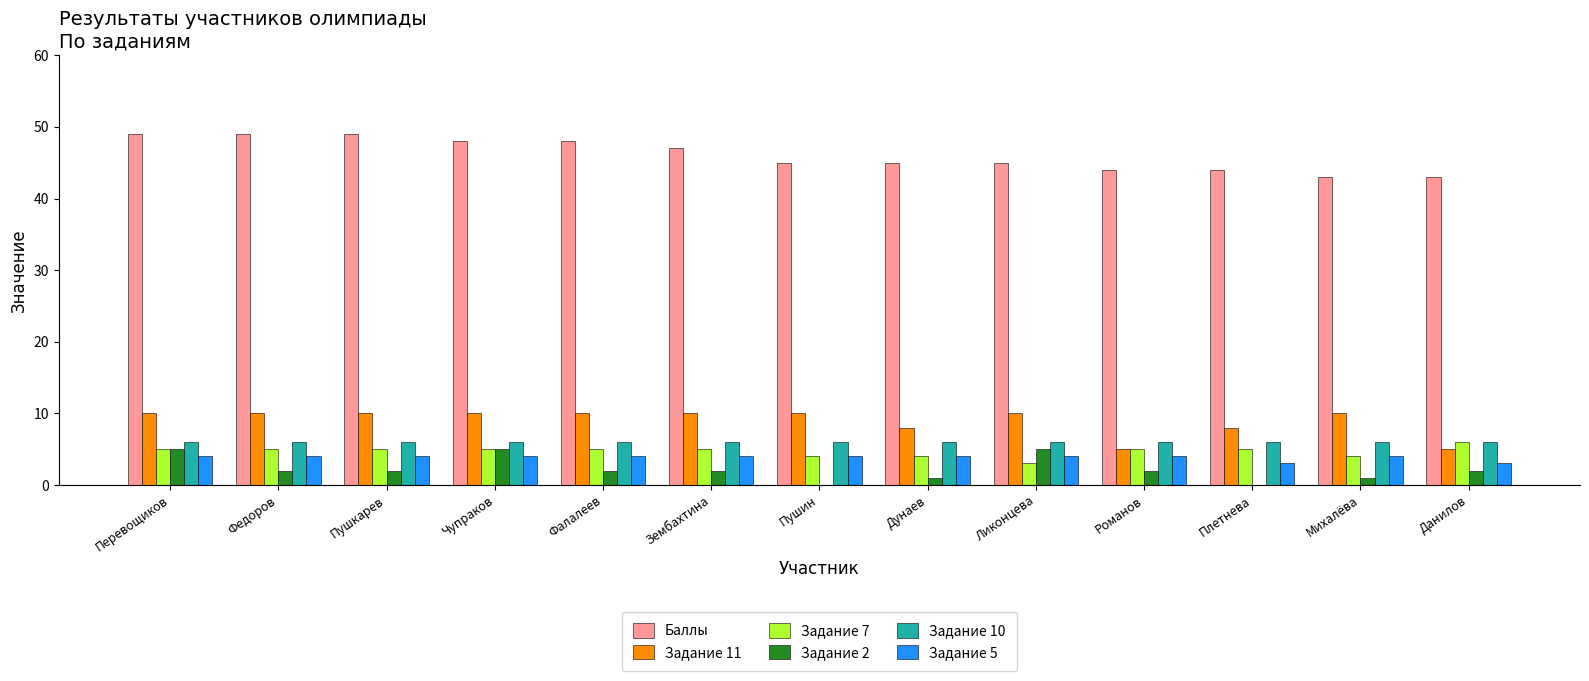

Which series has the largest total across all categories?

Баллы